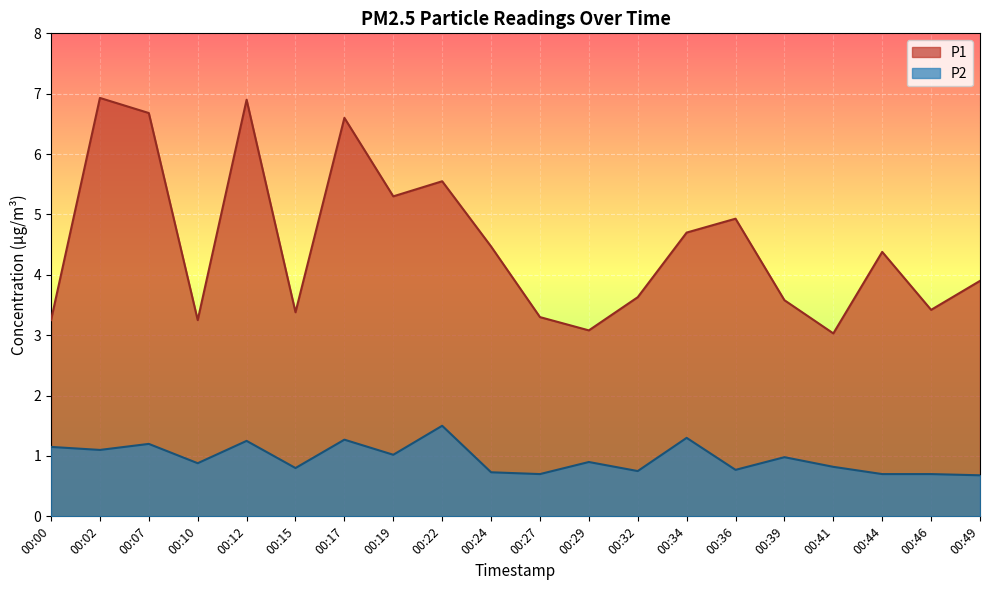

True or false: P1 has a value of 9.3 at 00:19.

False